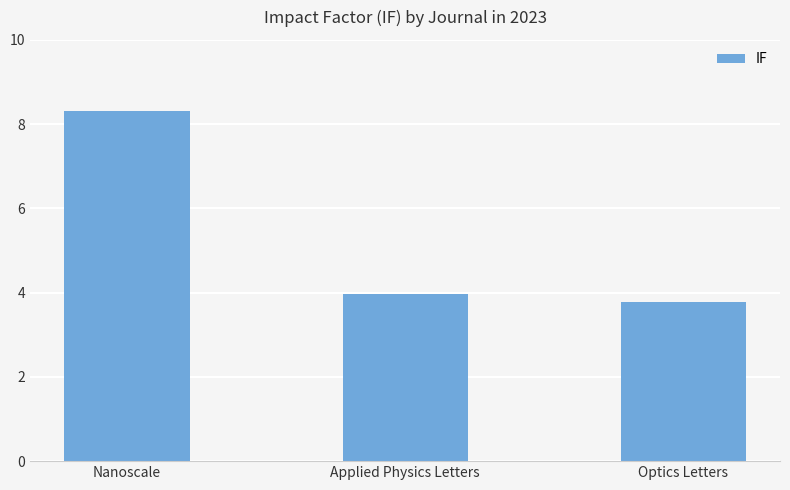

Rank the categories by value from lowest to highest.

Optics Letters, Applied Physics Letters, Nanoscale